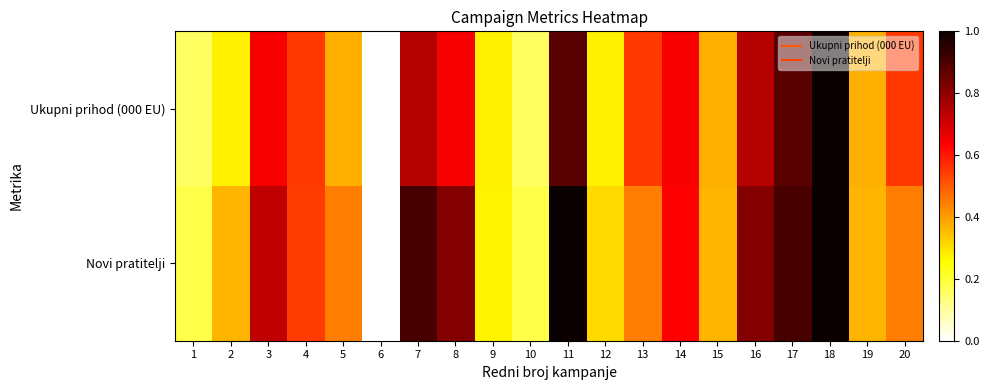

Which label corresponds to the smallest value in the chart?

6